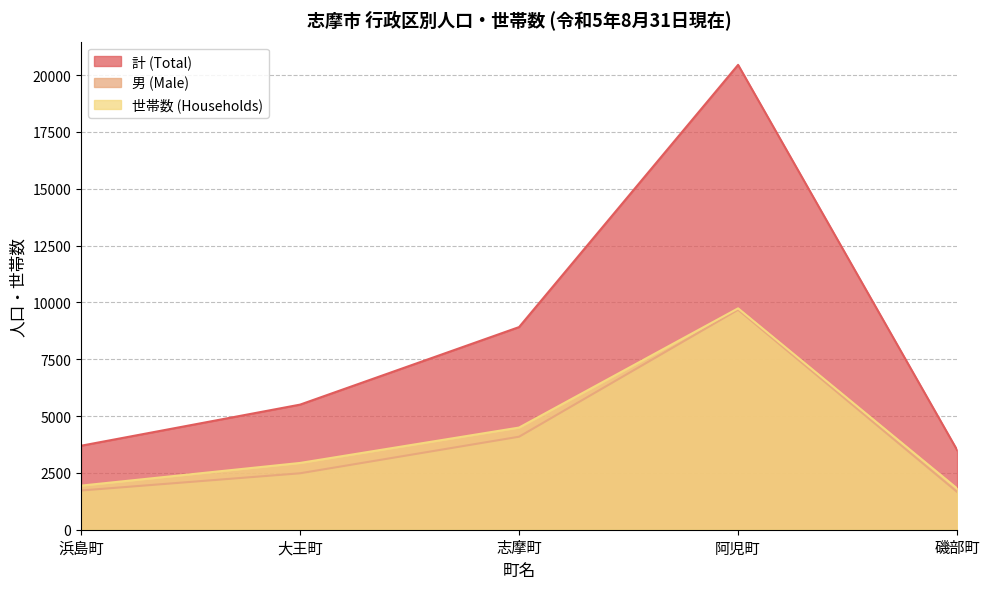

True or false: 世帯数 (Households) and 計 (Total) intersect in this chart.

False